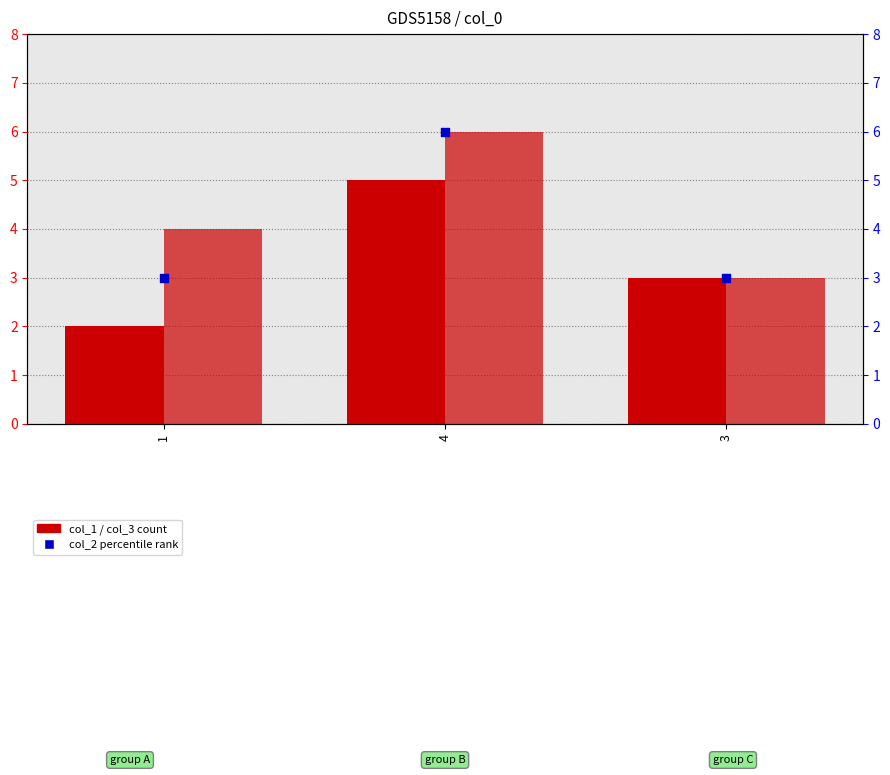

What is the total value across all series at 3?

9